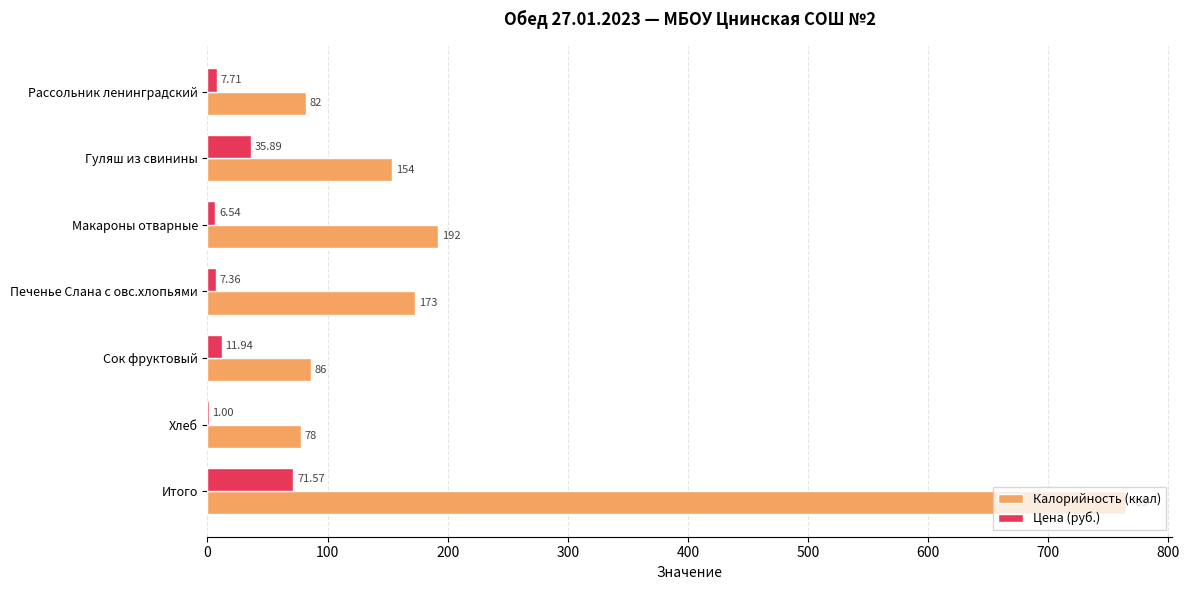

Which series has the largest total across all categories?

Калорийность (ккал)